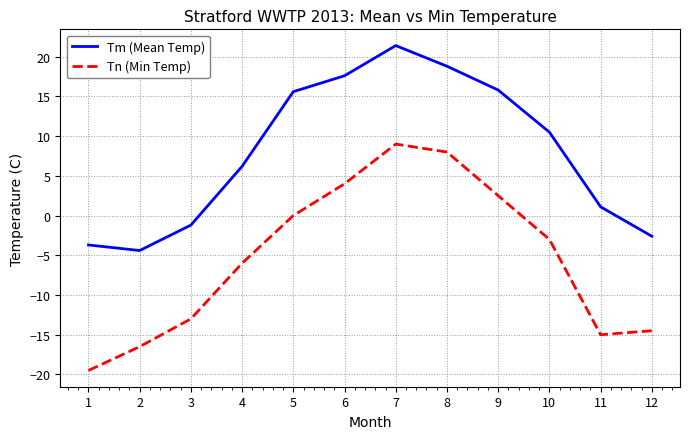

Reading left to right, transcribe all the data shown in this chart.

Tm (Mean Temp): 1=-3.7	2=-4.4	3=-1.2	4=6.2	5=15.6	6=17.6	7=21.4	8=18.8	9=15.8	10=10.5	11=1.1	12=-2.6
Tn (Min Temp): 1=-19.5	2=-16.5	3=-13.0	4=-6.0	5=0.0	6=4.0	7=9.0	8=8.0	9=2.5	10=-3.0	11=-15.0	12=-14.5